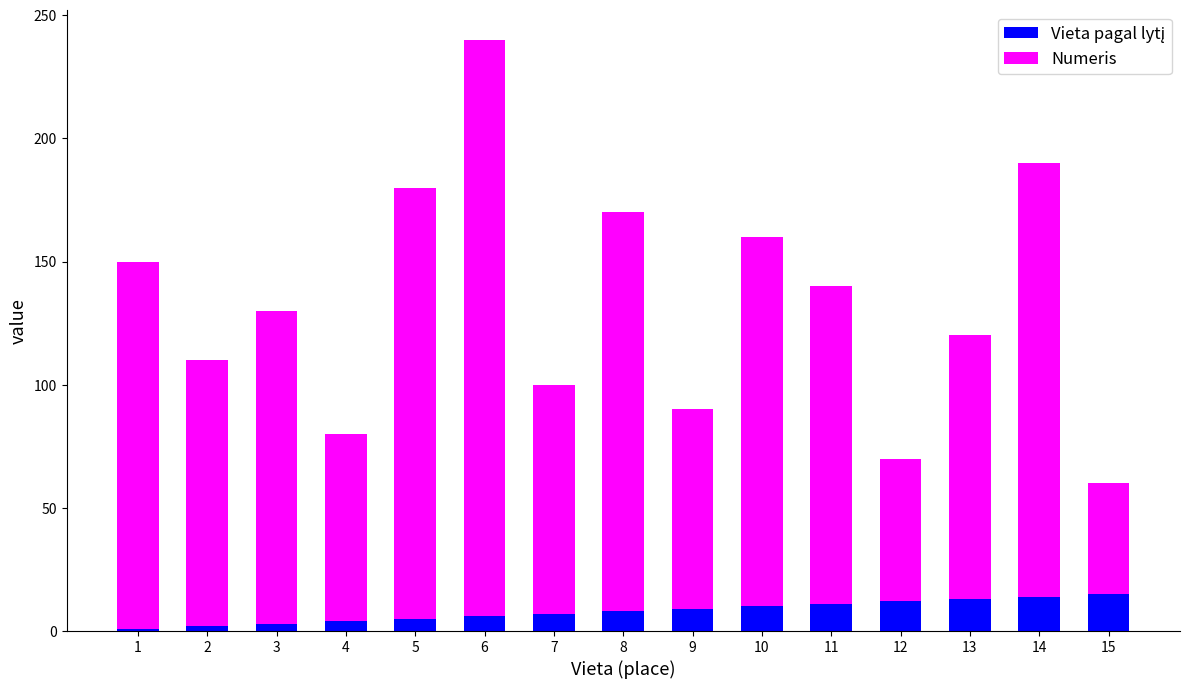

At which category is the sum across all series the highest?

6